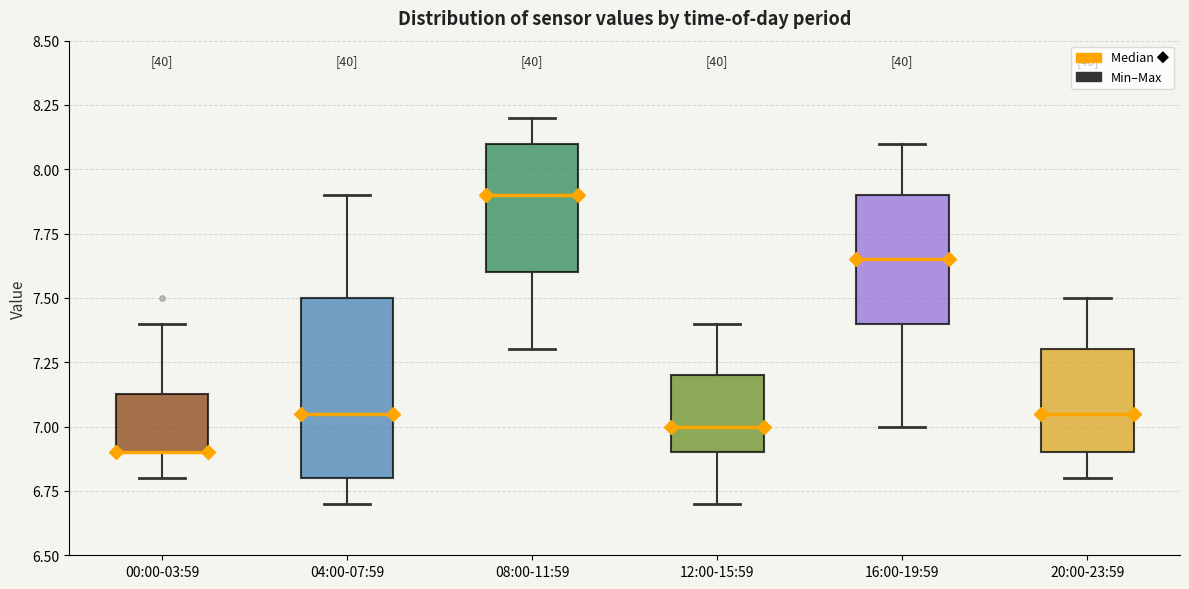

Reading left to right, read every box against the y-axis: the position of its median line, the range the box covers, and the ends of its whiskers. The values are not printed on the chart, so give them approximately, as read against the axis.

00:00-03:59: median 6.90 (drawn on the box's lower edge), box 6.90 to 7.15, whiskers 6.80 to 7.40
04:00-07:59: median 7.05, box 6.80 to 7.50, whiskers 6.70 to 7.90
08:00-11:59: median 7.90, box 7.60 to 8.10, whiskers 7.30 to 8.20
12:00-15:59: median 7.00, box 6.90 to 7.20, whiskers 6.70 to 7.40
16:00-19:59: median 7.65, box 7.40 to 7.90, whiskers 7.00 to 8.10
20:00-23:59: median 7.05, box 6.90 to 7.30, whiskers 6.80 to 7.50